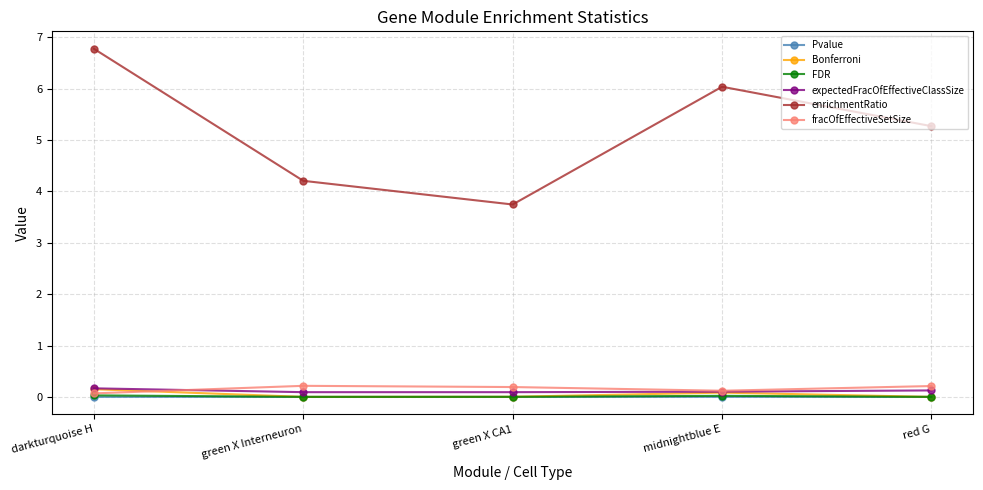

True or false: Pvalue and FDR cross at least once.

False